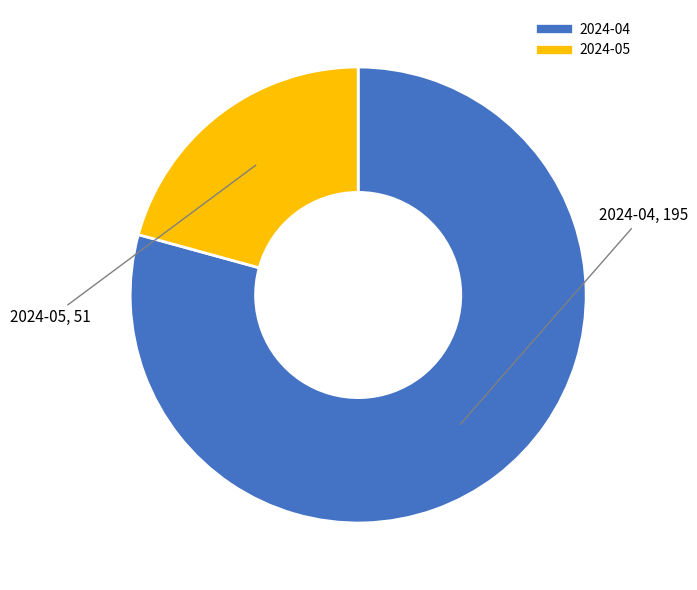

Do 2024-04 and 2024-05 together represent more than half of the pie?

Yes